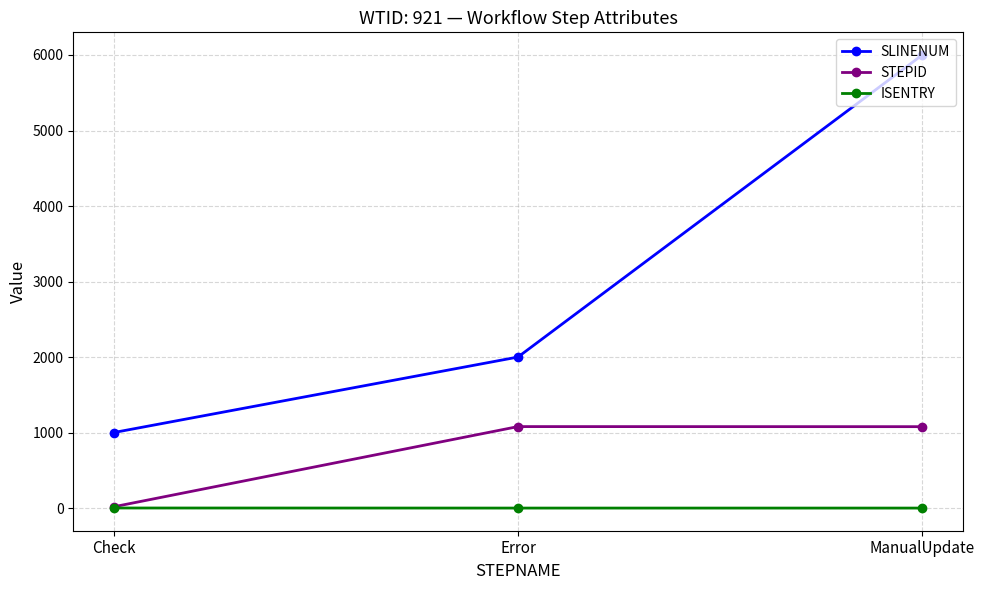

What is the lowest value of the SLINENUM series?

1000